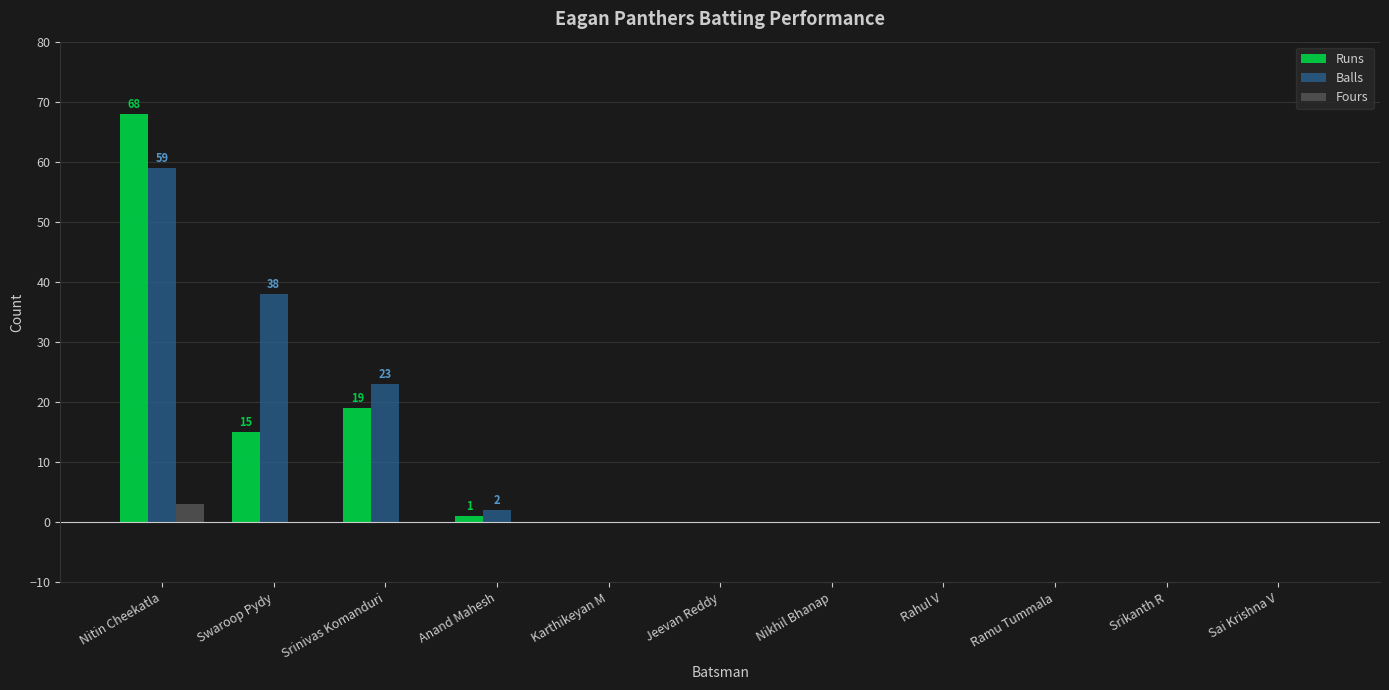

What is the greatest value displayed?

68